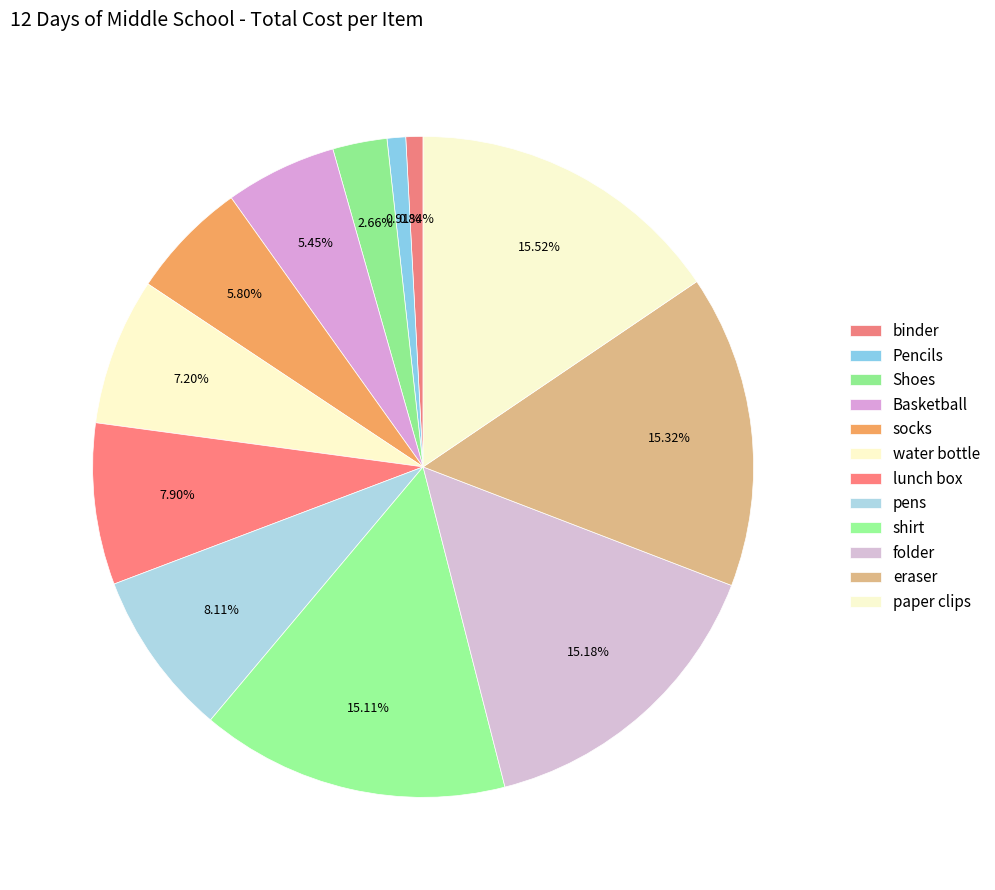

What is the smallest slice in the pie chart?

binder